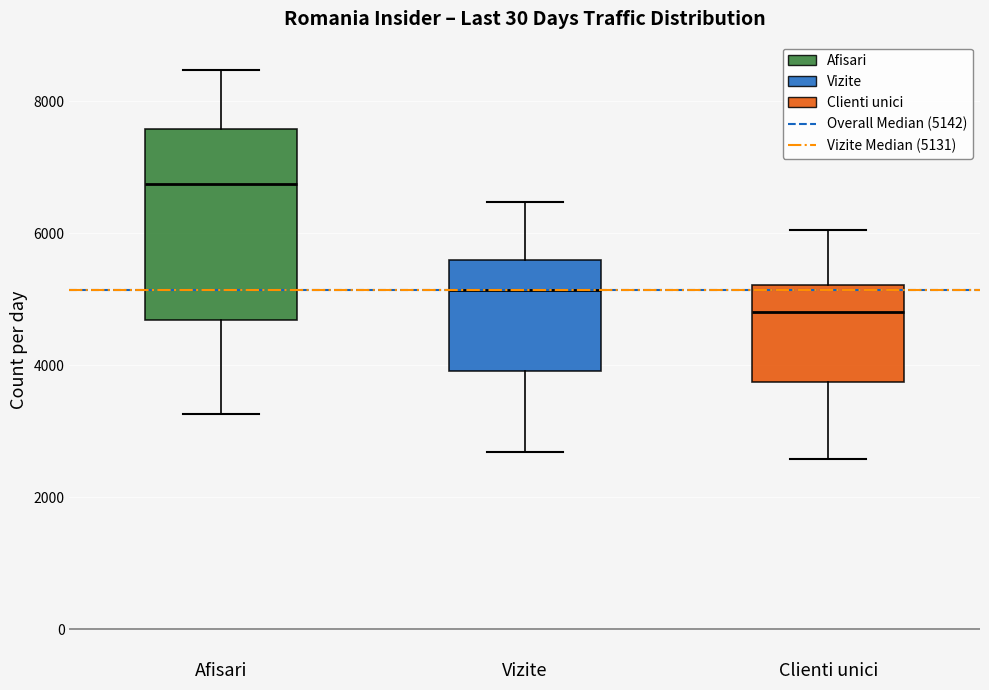

Which box has the lowest median line?

Clienti unici